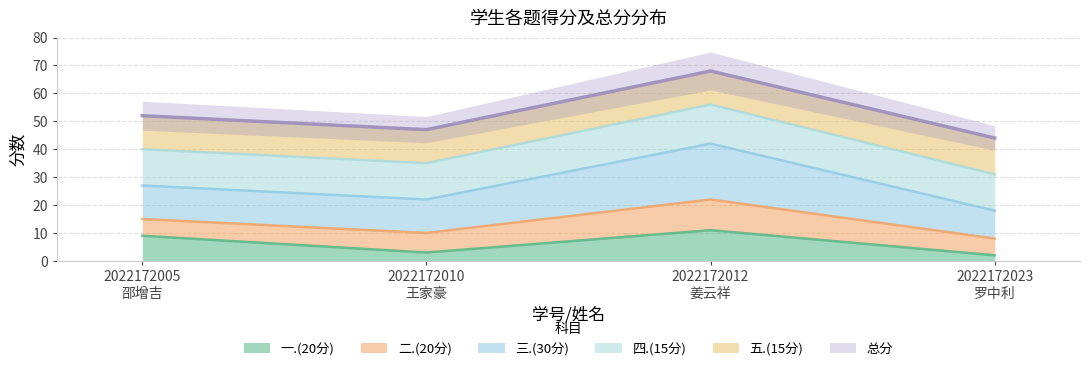

In 一.(20分), how many points are higher than both neighbors (excluding endpoints)?

1